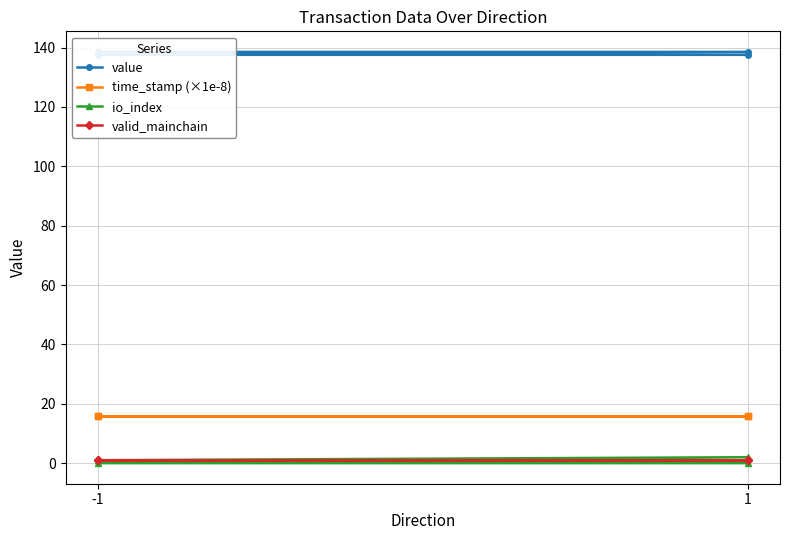

How many distinct data groups are displayed?

4